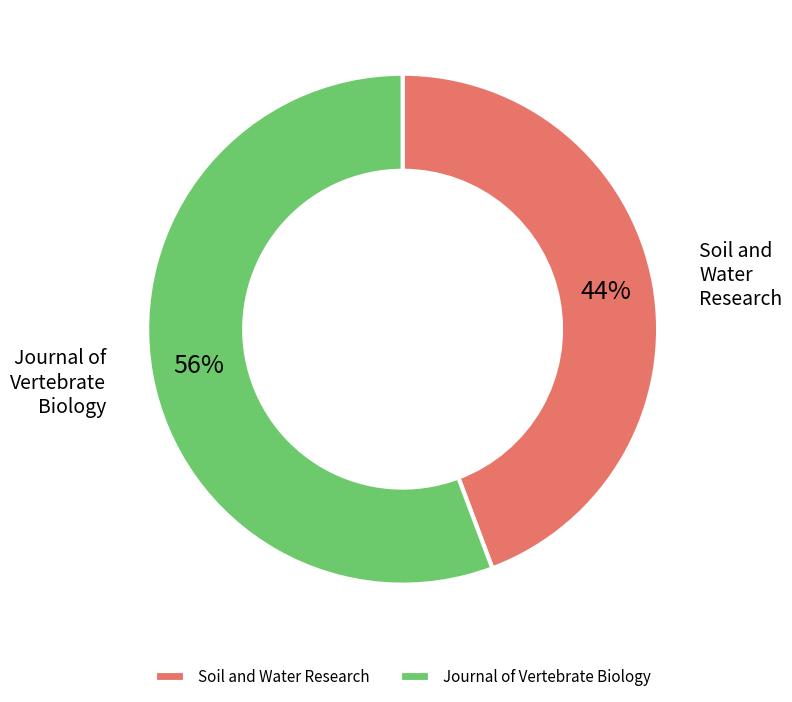

What percentage is the Soil and Water Research slice, to the nearest percent?

44%